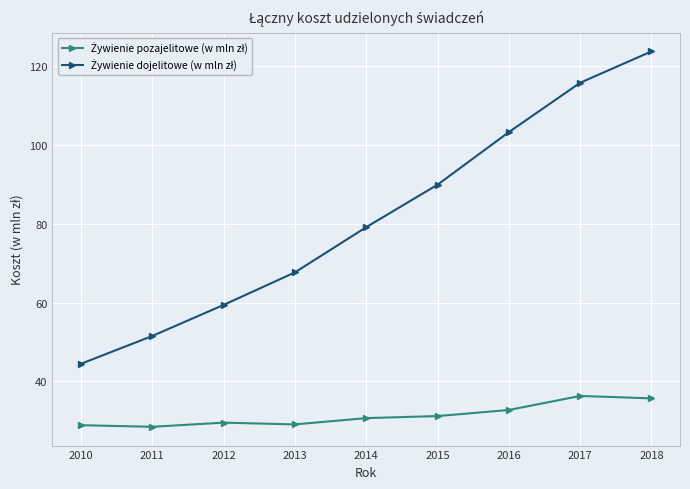

What is the smallest value displayed?

28.5